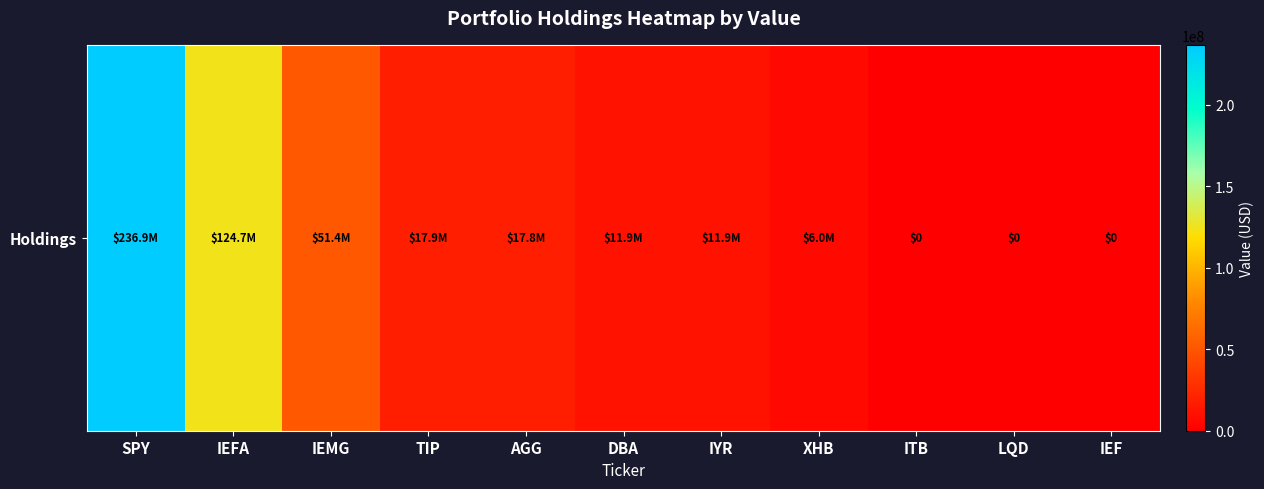

Reading right to left, extract all data points from this chart.

IEF=0	LQD=0	ITB=0	XHB=5957264	IYR=11872474	DBA=11881186	AGG=17826374	TIP=17875959	IEMG=51416700	IEFA=124660736	SPY=236915385